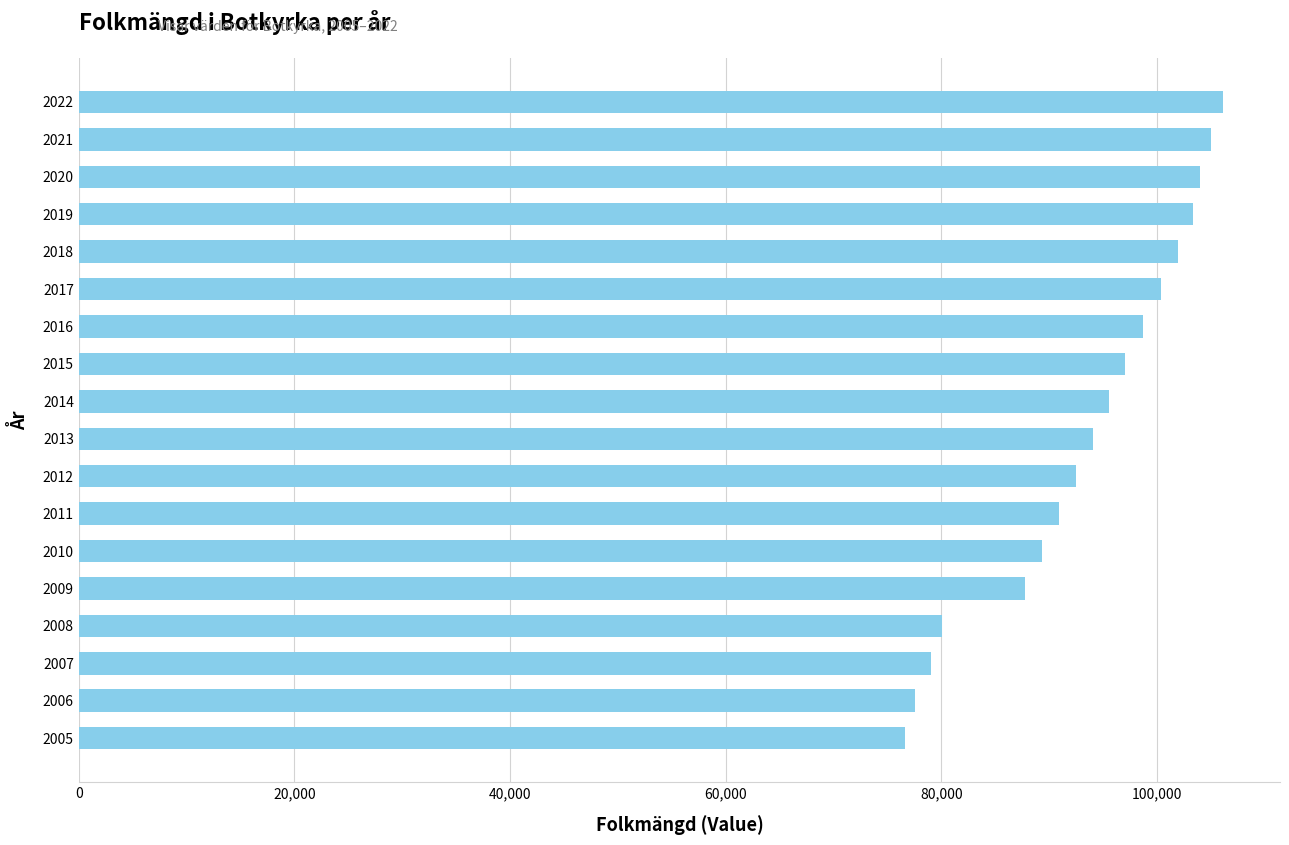

What is the difference between the second highest and minimum values?

28414